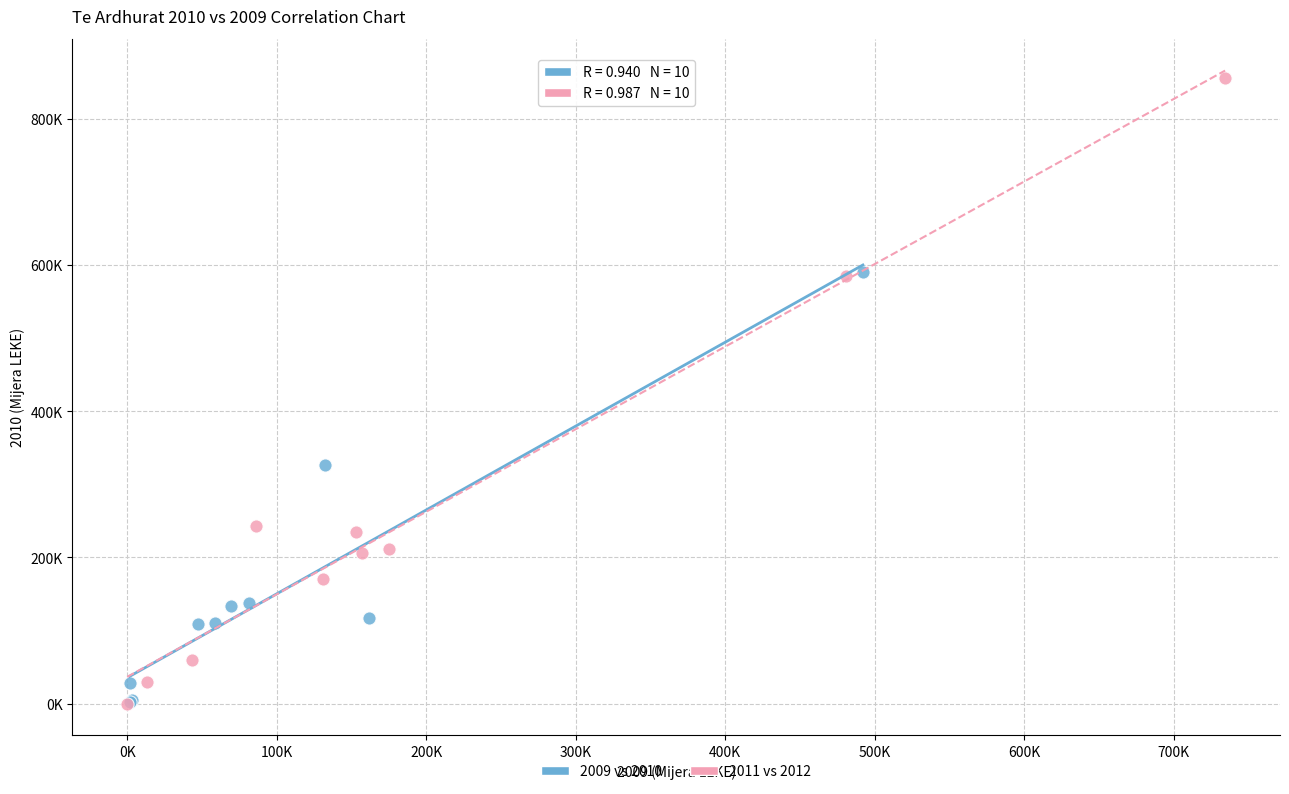

Which series has the widest spread of Y values?

2011 vs 2012